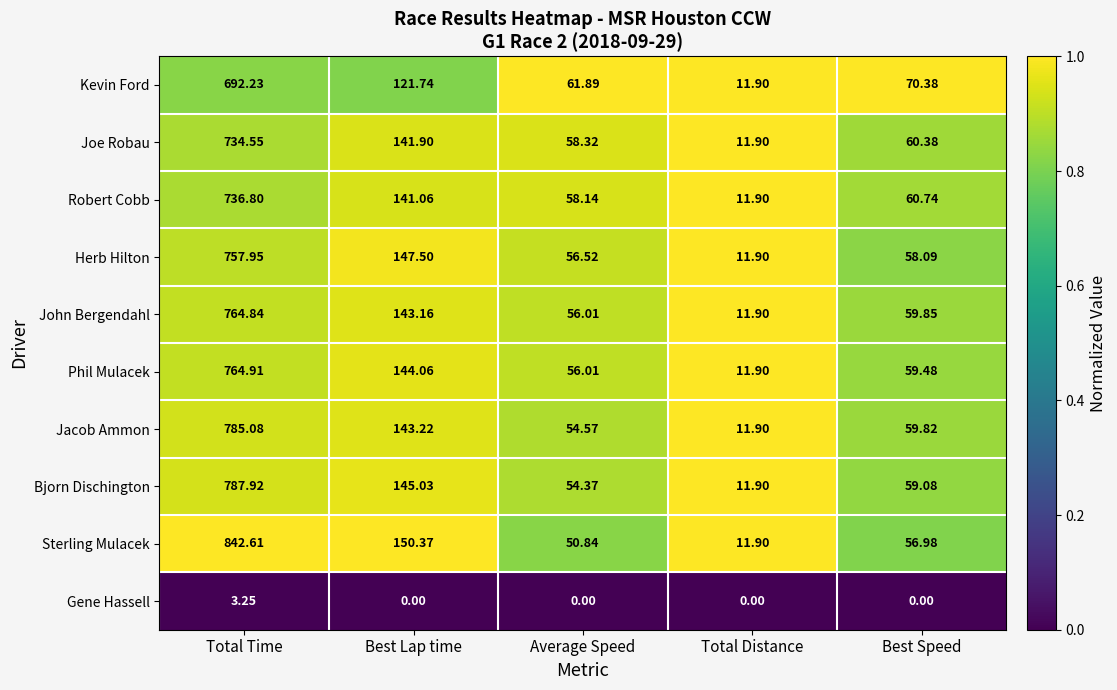

At which label does Joe Robau first exceed 60?

Total Time